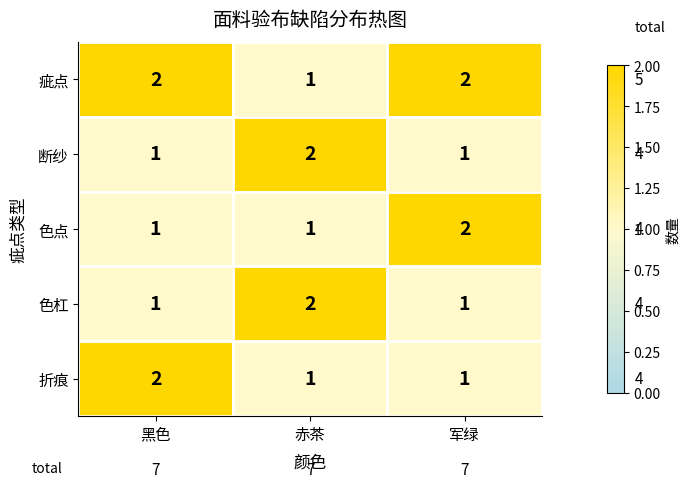

Is it true that 色点 equals 3 at 军绿?

False